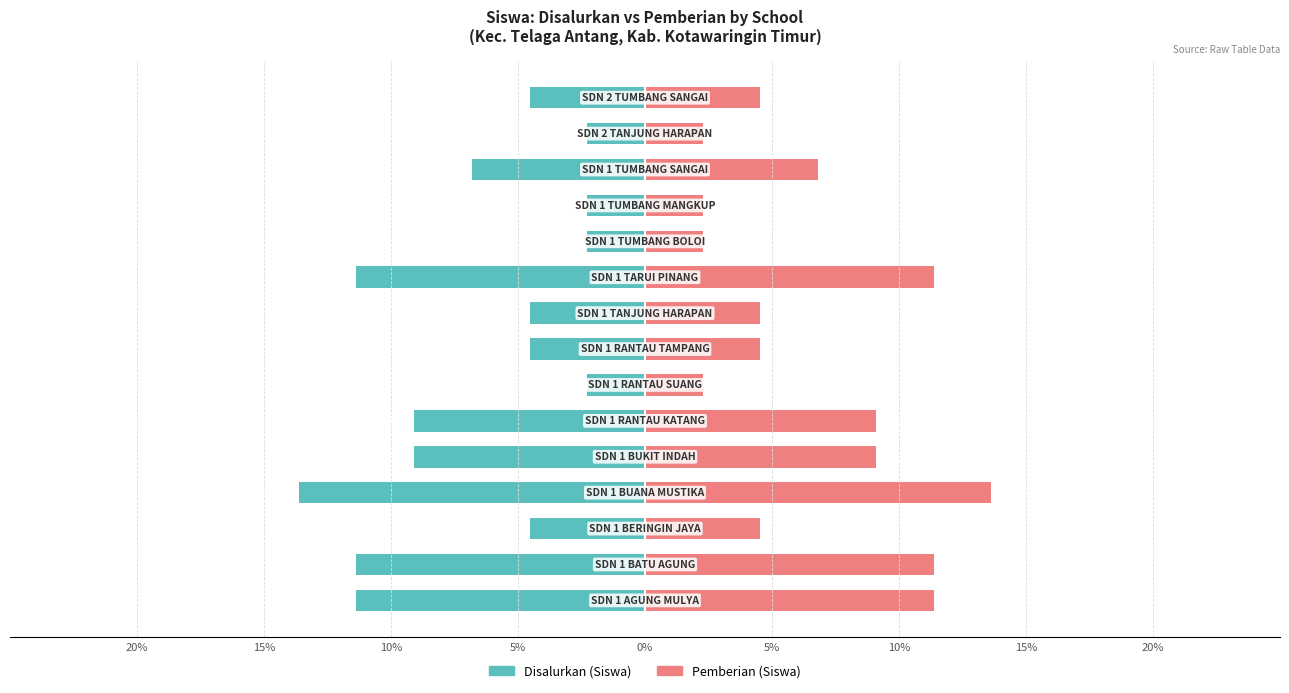

What is the value of the Disalurkan (Siswa) bar at the 2nd from the left?

-11.4